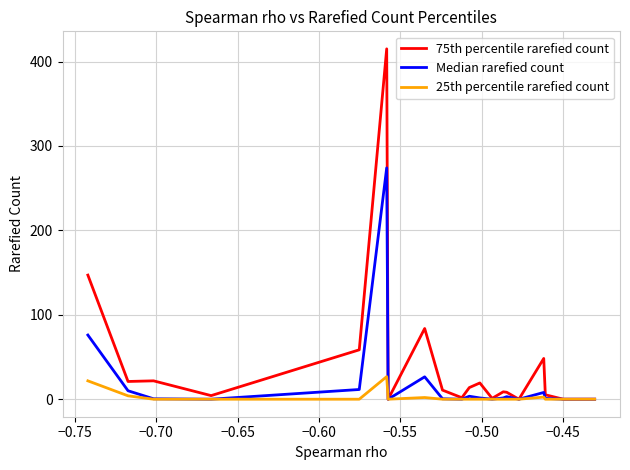

What are all the series names shown in the legend?

75th percentile rarefied count, Median rarefied count, 25th percentile rarefied count